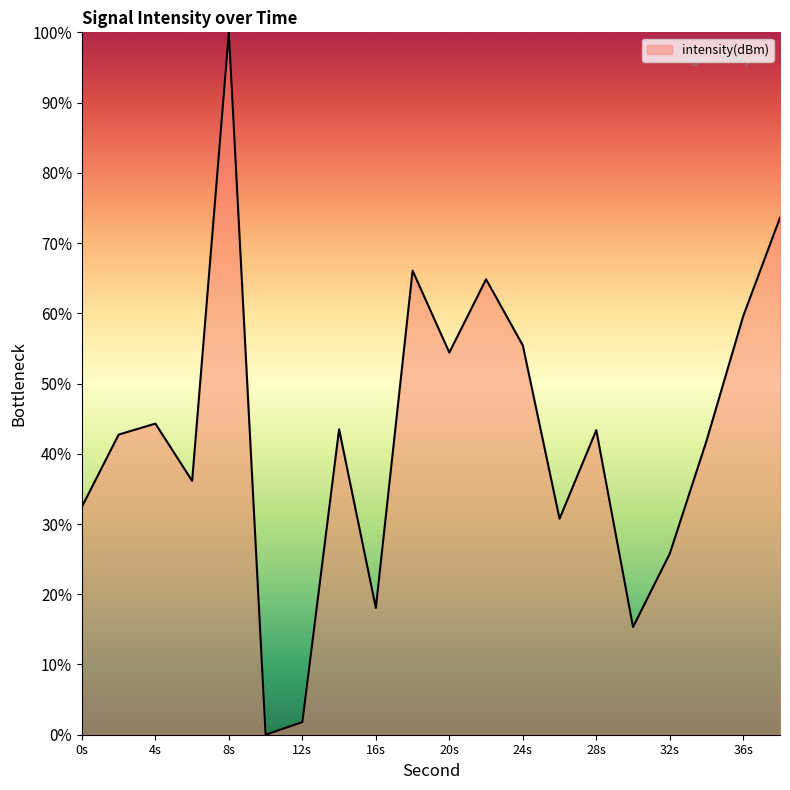

What is the difference between the maximum and minimum values?

100.0